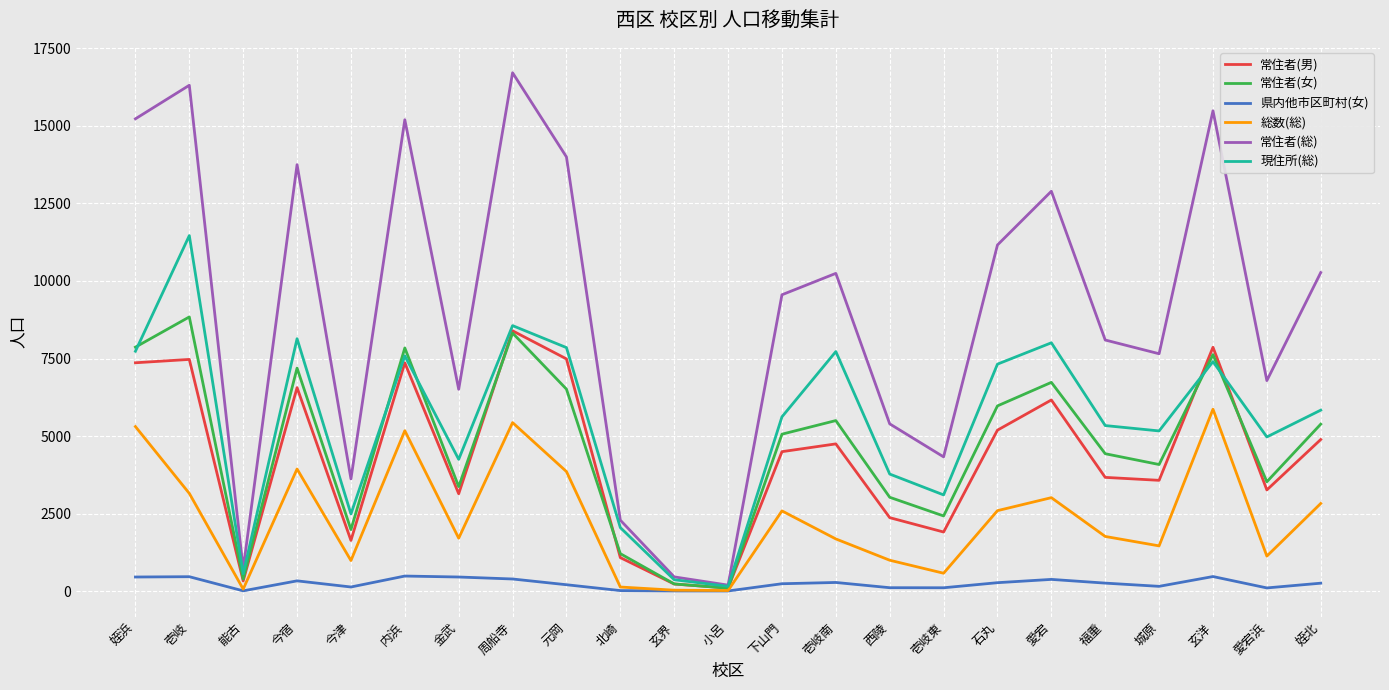

True or false: 常住者(総) has more than 0 interior local peaks.

True